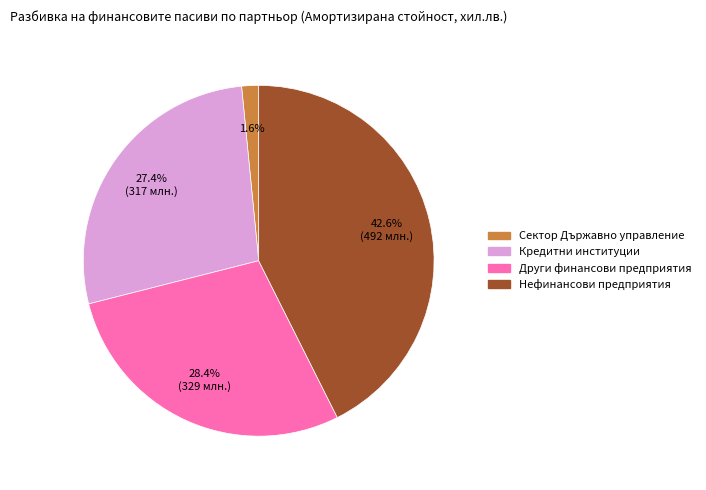

What is the ratio of the value at Кредитни институции to the value at Нефинансови предприятия?

0.6